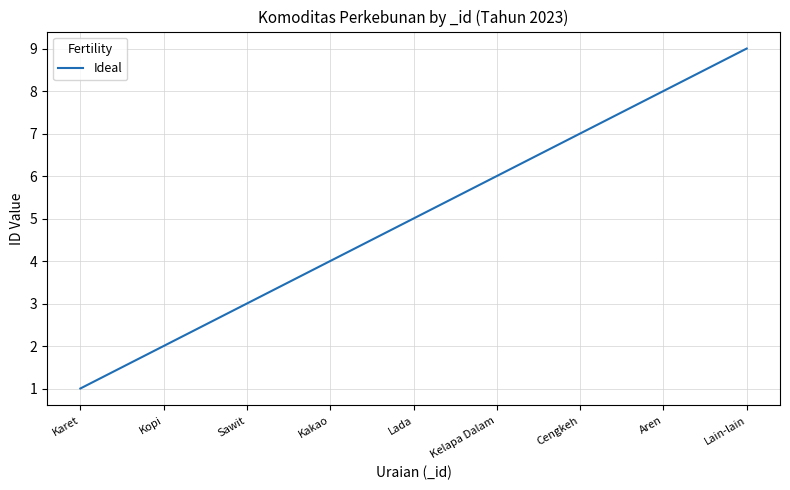

The value at Sawit is 3. True or false?

True